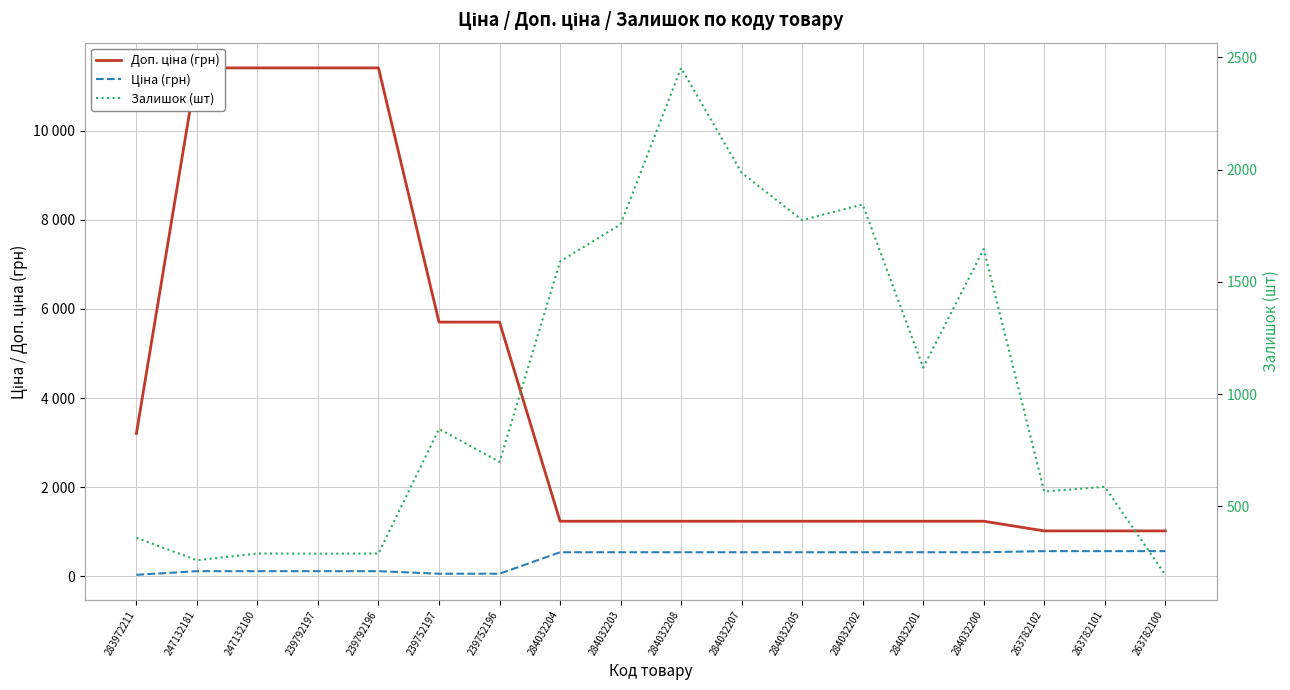

Rank the series by their maximum value, from lowest to highest.

Ціна (грн), Залишок (шт), Доп. ціна (грн)